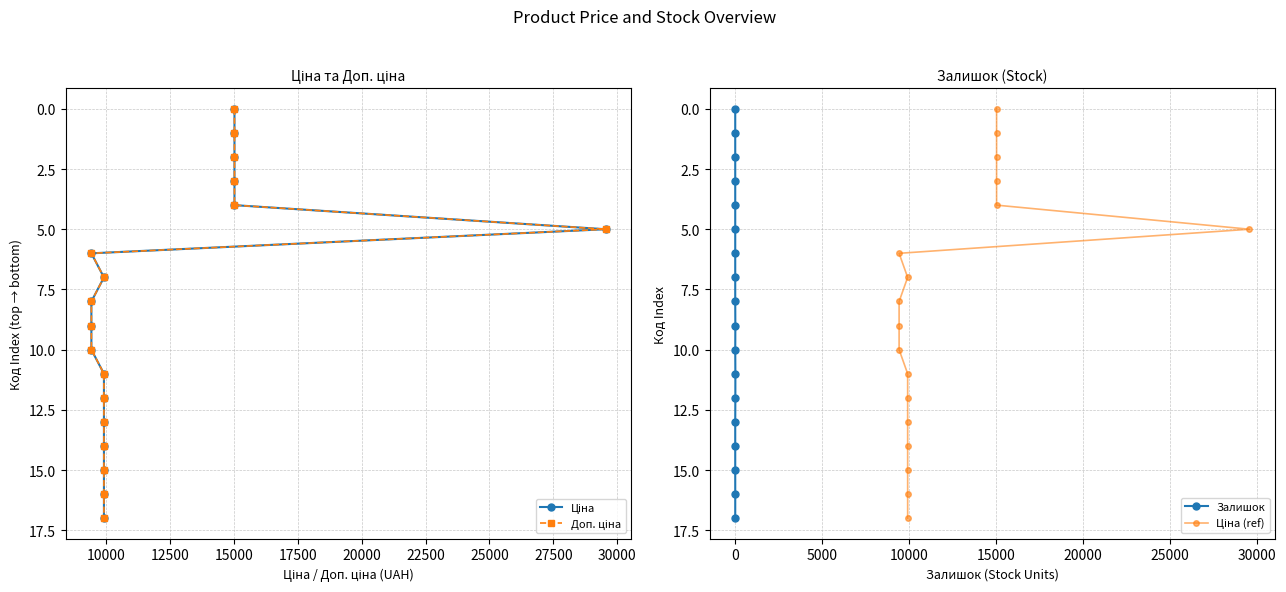

What is the approximate value of Залишок at 0, to the nearest 10?

10